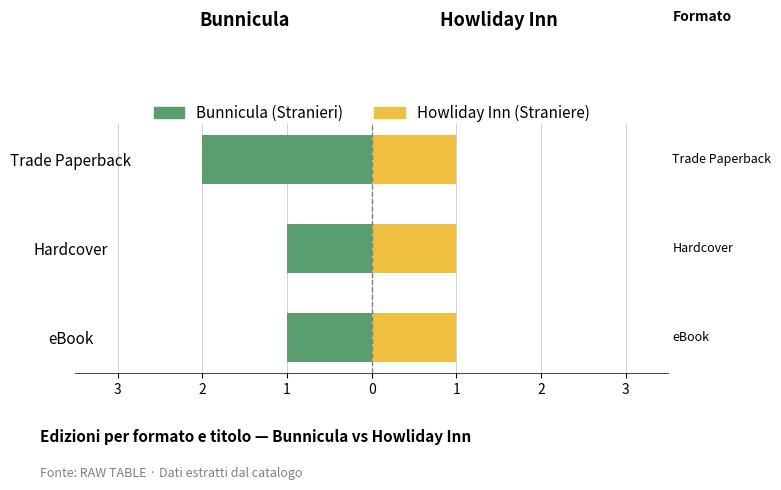

What is the value of the Bunnicula (Stranieri) bar at the 2nd from the left?

-1.0